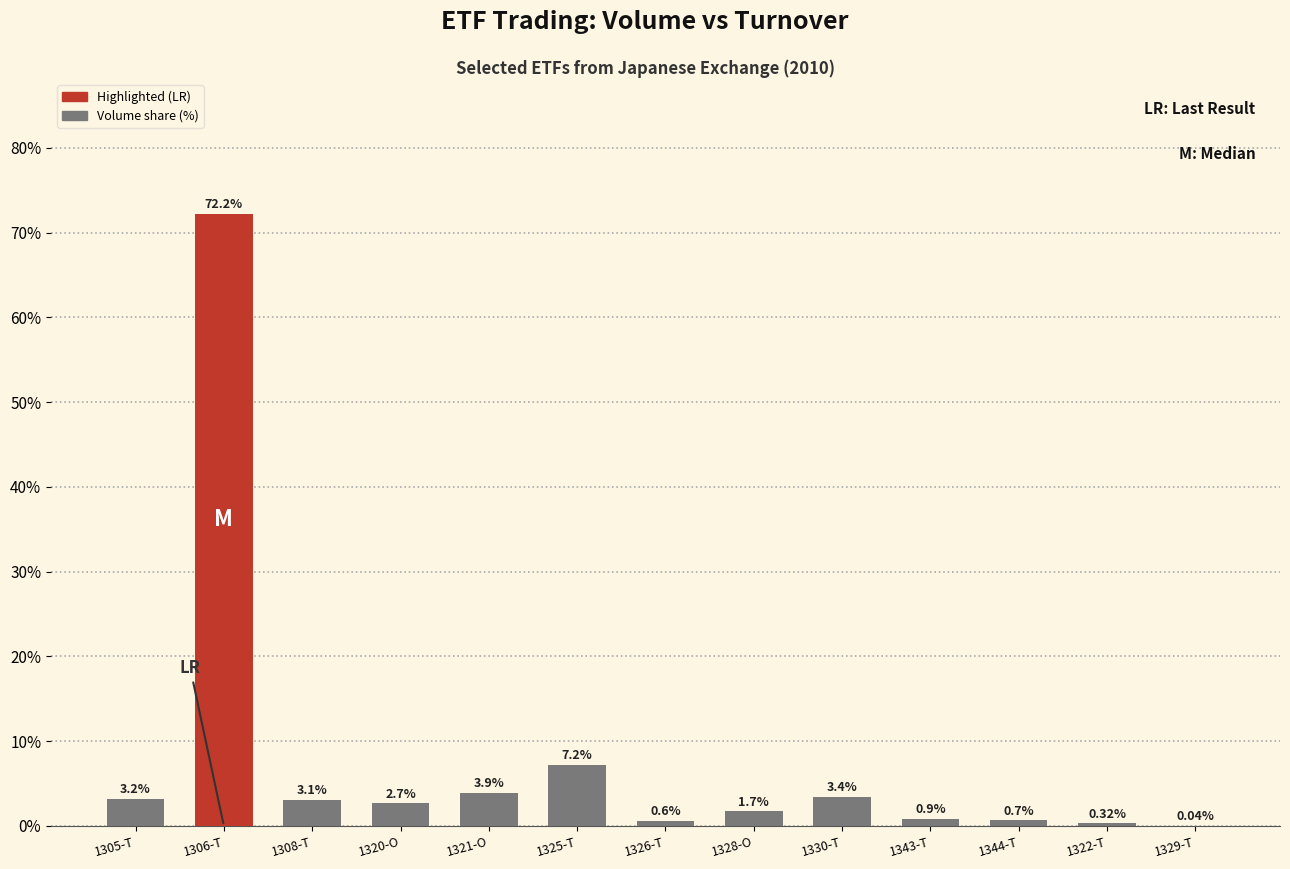

Where does the data first go above 2?

1305-T